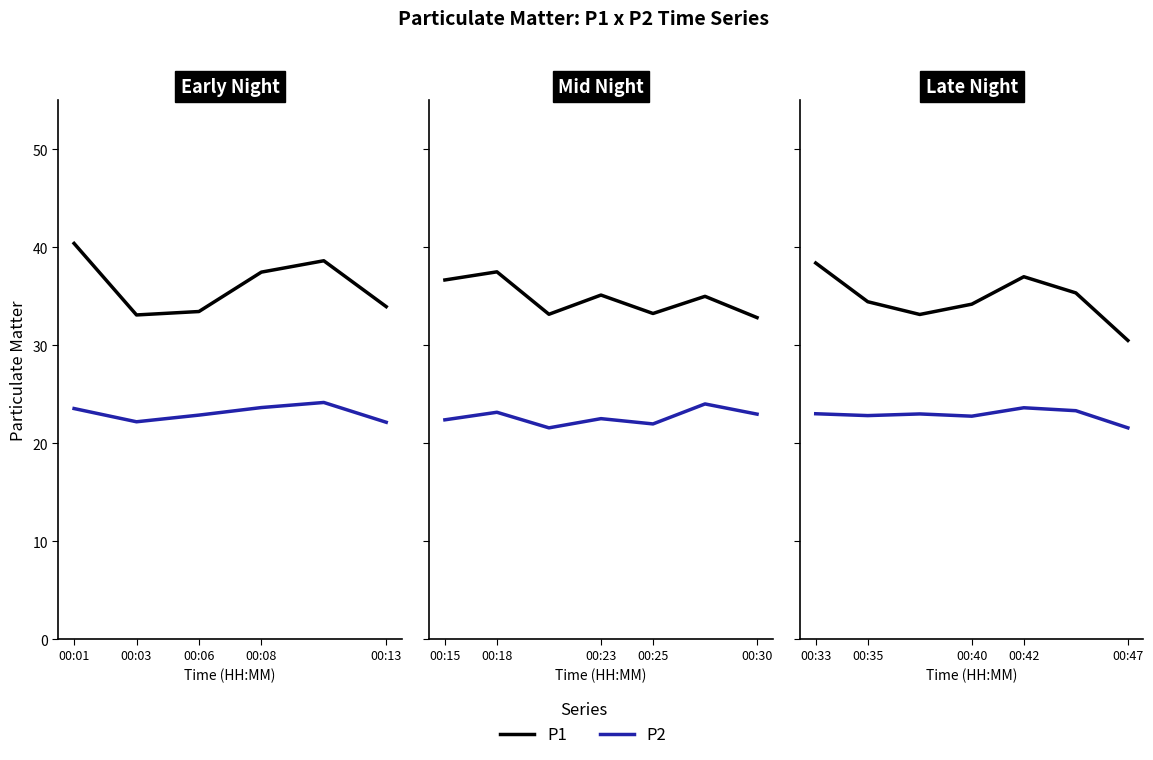

True or false: P2 has a value of 8.1 at 5.

False